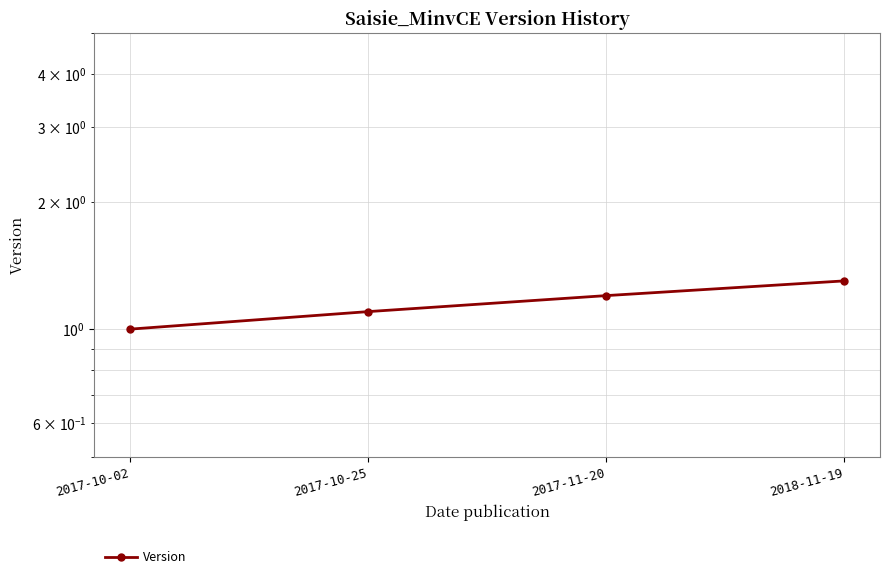

True or false: the data has more than 0 interior local peaks.

False